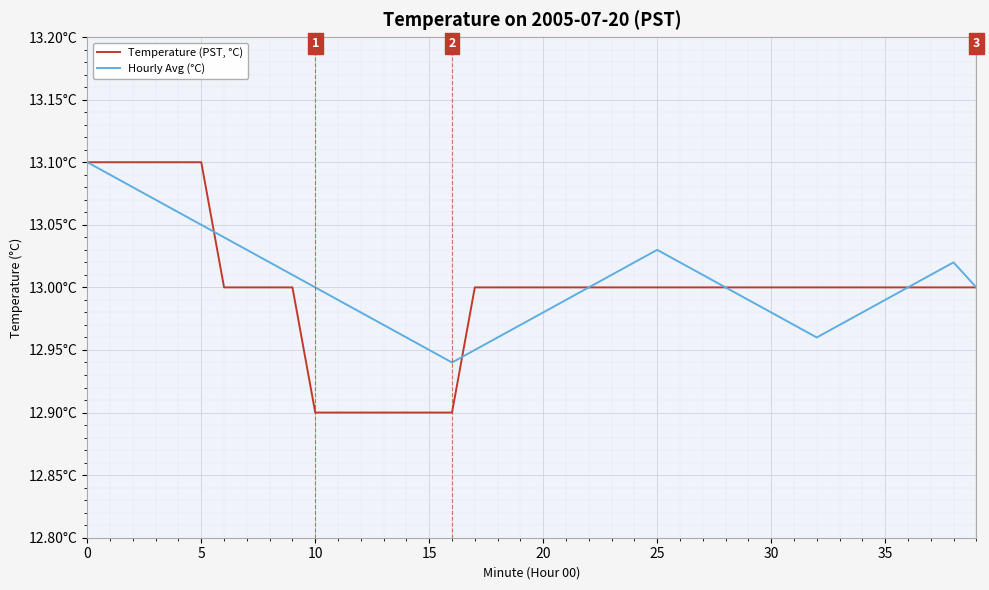

What are all the series names shown in the legend?

Temperature (PST, °C), Hourly Avg (°C)